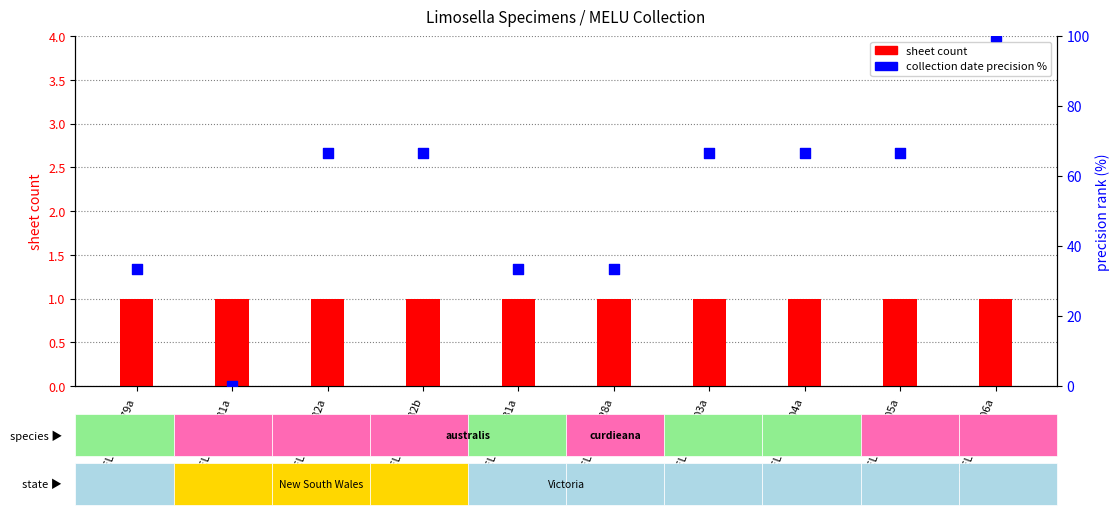

At how many categories does at least one series exceed 27?

9